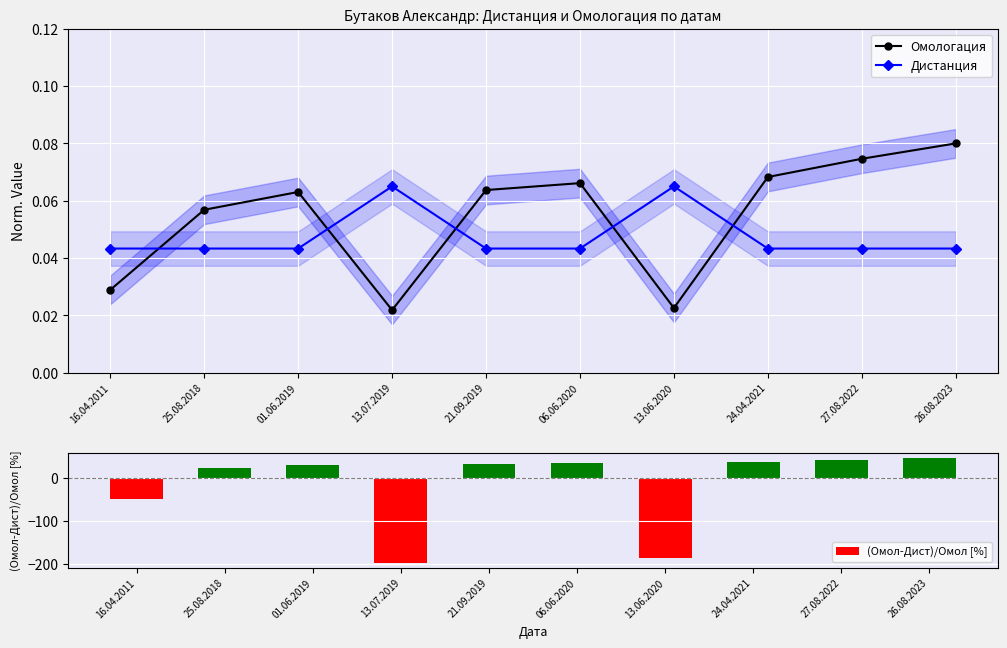

What position from the right is 21.09.2019?

6